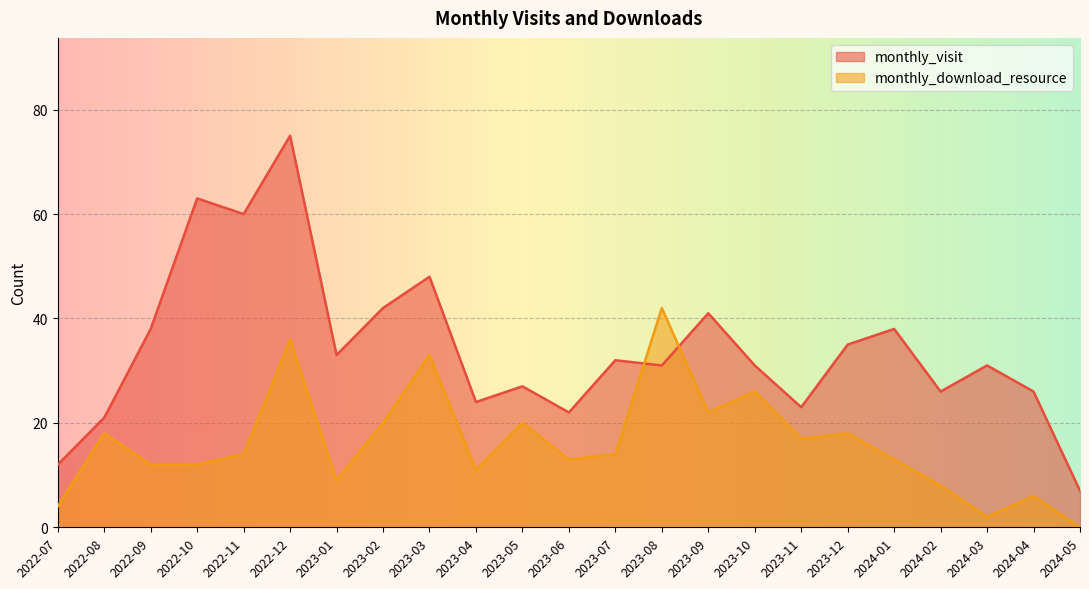

What is the label of the 3rd point from the left?

2022-09